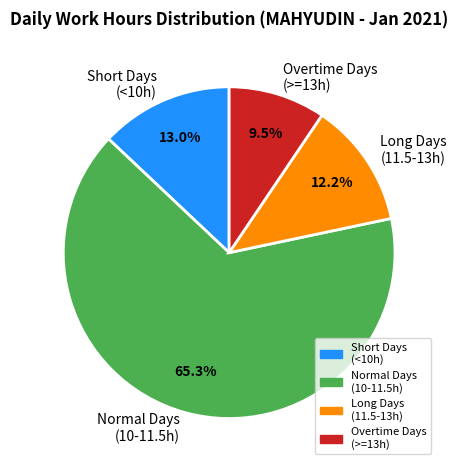

Rank the categories by value from highest to lowest.

Normal Days (10-11.5h), Short Days (<10h), Long Days (11.5-13h), Overtime Days (>=13h)